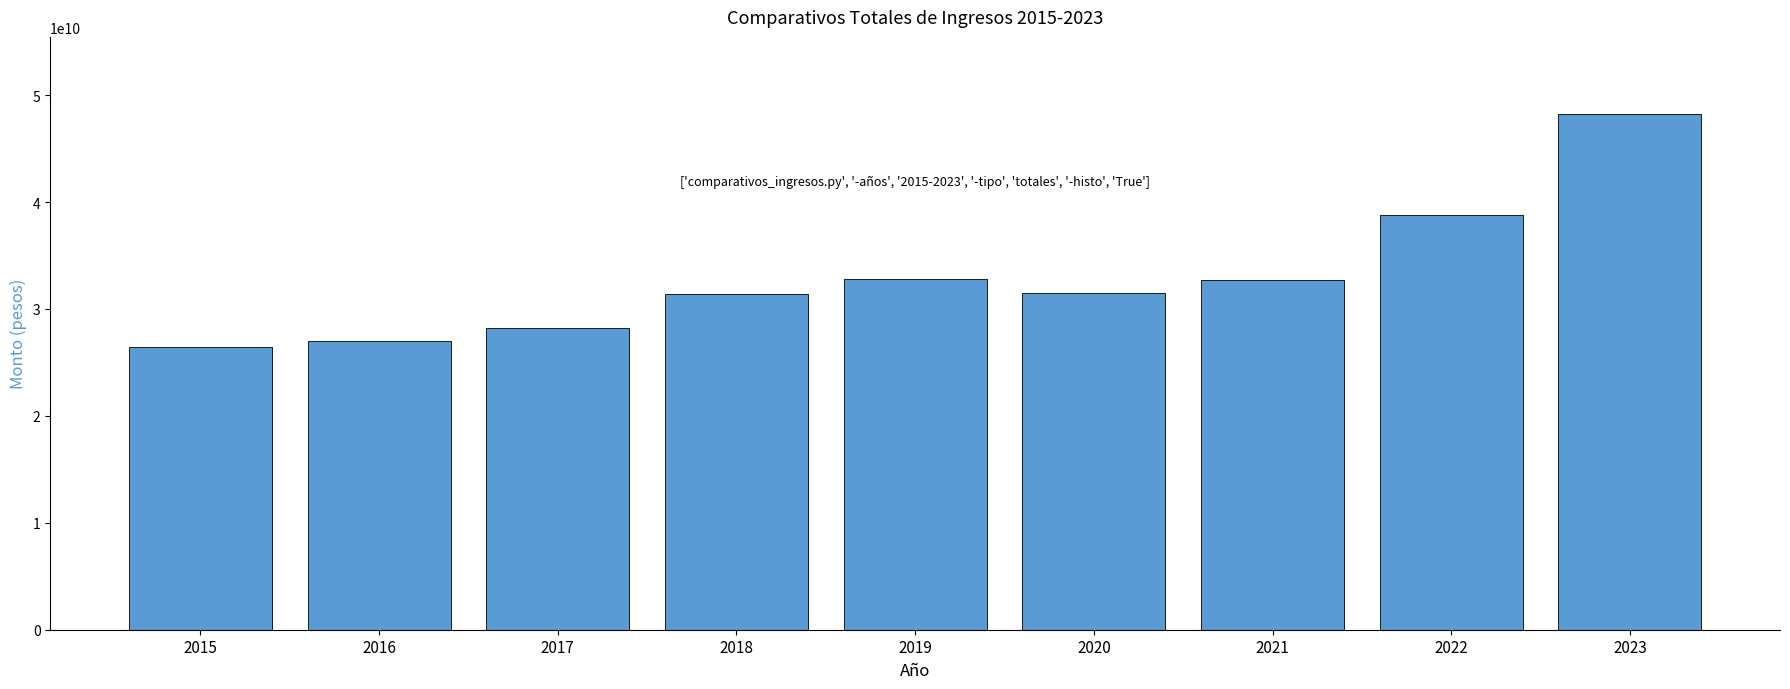

What is the value of the 7th bar from the left?

32744165659.3